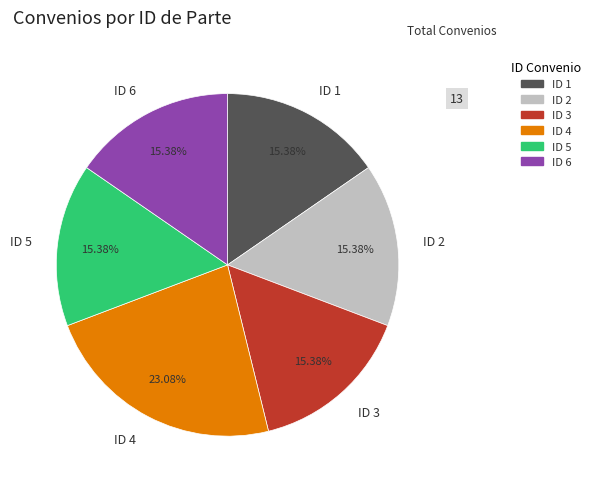

Is ID 3 the majority of the pie?

No